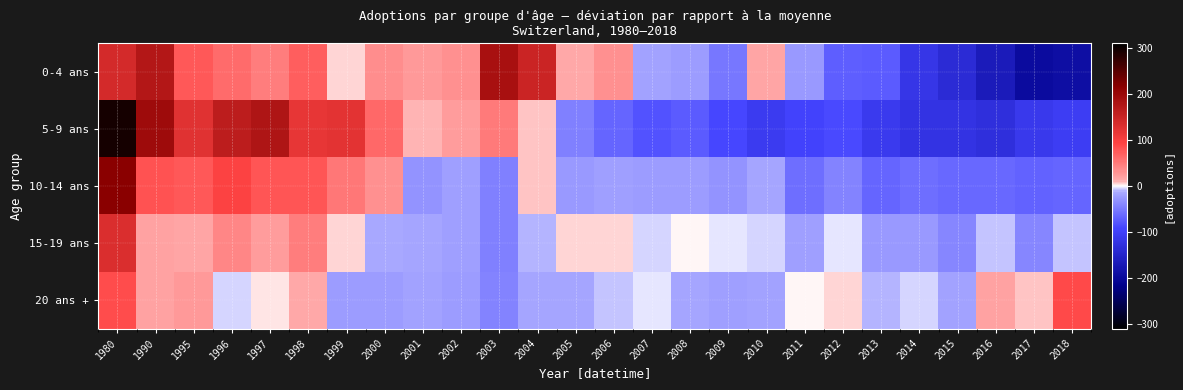

Reading left to right, what are all the values shown in this chart?

0-4 ans: 1980=140.0	1990=173.0	1995=77.0	1996=63.0	1997=48.0	1998=71.0	1999=6.0	2000=36.0	2001=26.0	2002=32.0	2003=186.0	2004=150.0	2005=14.0	2006=32.0	2007=-18.0	2008=-24.0	2009=-53.0	2010=16.0	2011=-26.0	2012=-71.0	2013=-74.0	2014=-117.0	2015=-138.0	2016=-165.0	2017=-194.0	2018=-189.0
5-9 ans: 1980=295.3	1990=195.3	1995=124.3	1996=162.3	1997=178.3	1998=118.3	1999=122.3	2000=63.3	2001=10.3	2002=23.3	2003=49.3	2004=9.3	2005=-45.7	2006=-65.7	2007=-80.7	2008=-74.7	2009=-90.7	2010=-106.7	2011=-96.7	2012=-87.7	2013=-110.7	2014=-122.7	2015=-121.7	2016=-128.7	2017=-113.7	2018=-105.7
10-14 ans: 1980=217.5	1990=81.5	1995=77.5	1996=96.5	1997=78.5	1998=79.5	1999=51.5	2000=33.5	2001=-30.5	2002=-20.5	2003=-44.5	2004=8.5	2005=-25.5	2006=-19.5	2007=-22.5	2008=-22.5	2009=-30.5	2010=-16.5	2011=-60.5	2012=-42.5	2013=-66.5	2014=-58.5	2015=-64.5	2016=-63.5	2017=-68.5	2018=-66.5
15-19 ans: 1980=133.2	1990=18.2	1995=15.2	1996=39.2	1997=23.2	1998=46.2	1999=7.2	2000=-13.8	2001=-14.8	2002=-21.8	2003=-45.8	2004=-10.8	2005=7.2	2006=5.2	2007=-5.8	2008=1.2	2009=-3.8	2010=-6.8	2011=-20.8	2012=-4.8	2013=-25.8	2014=-24.8	2015=-39.8	2016=-8.8	2017=-39.8	2018=-8.8
20 ans +: 1980=85.2	1990=18.2	1995=24.2	1996=-5.8	1997=3.2	1998=12.2	1999=-23.8	2000=-22.8	2001=-17.8	2002=-22.8	2003=-41.8	2004=-14.8	2005=-14.8	2006=-7.8	2007=-2.8	2008=-16.8	2009=-21.8	2010=-17.8	2011=1.2	2012=7.2	2013=-9.8	2014=-5.8	2015=-18.8	2016=17.2	2017=9.2	2018=87.2